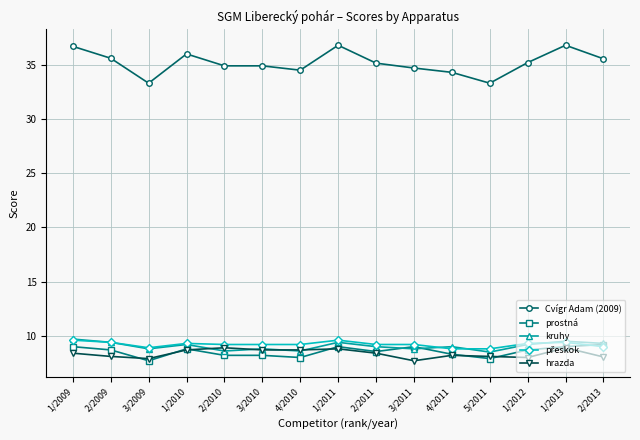

True or false: kruhy has a value of 6.0 at 4/2011.

False